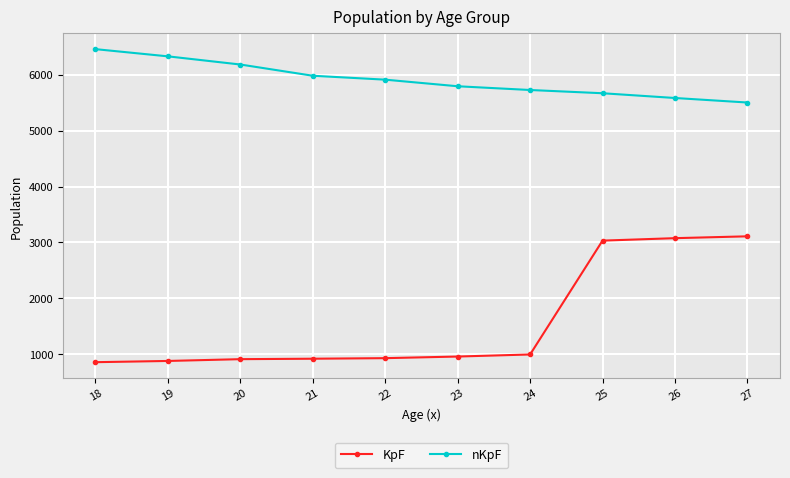

True or false: KpF and nKpF intersect in this chart.

False